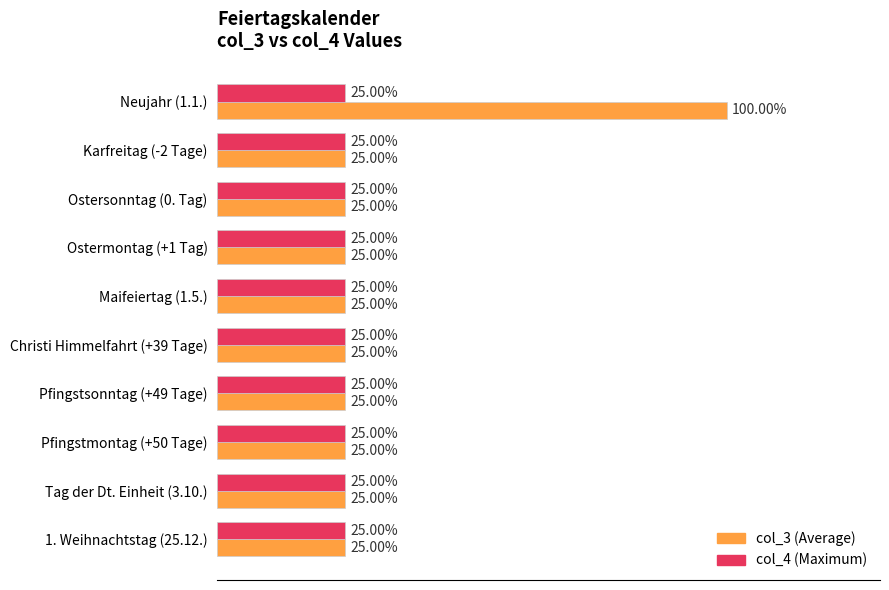

At which category is the sum across all series the highest?

Neujahr (1.1.)